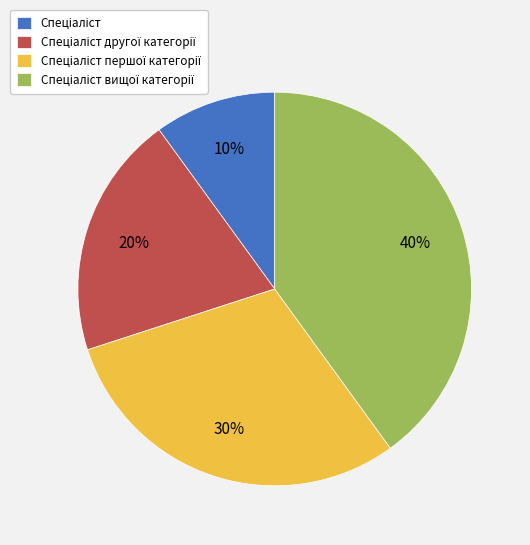

Is there a majority slice in this chart?

No